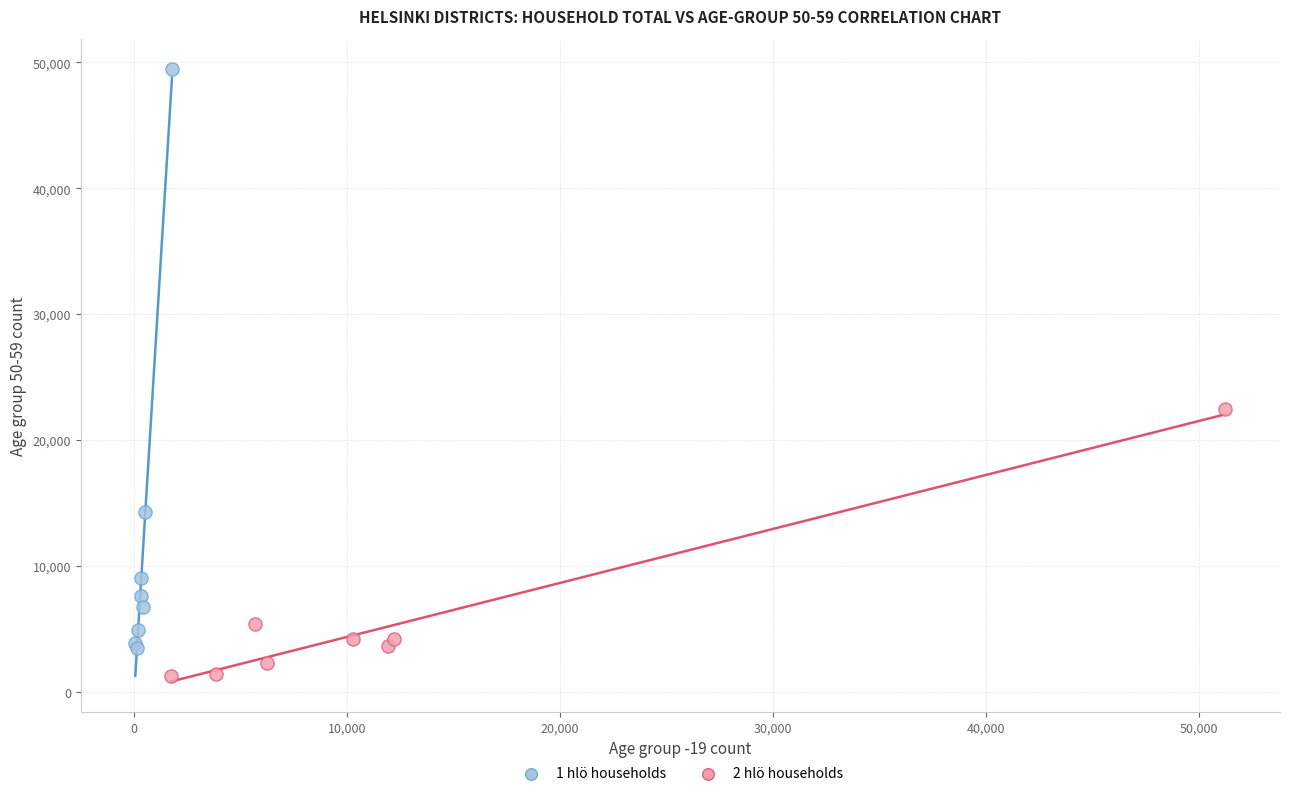

Which series reaches the maximum Y coordinate?

1 hlö households